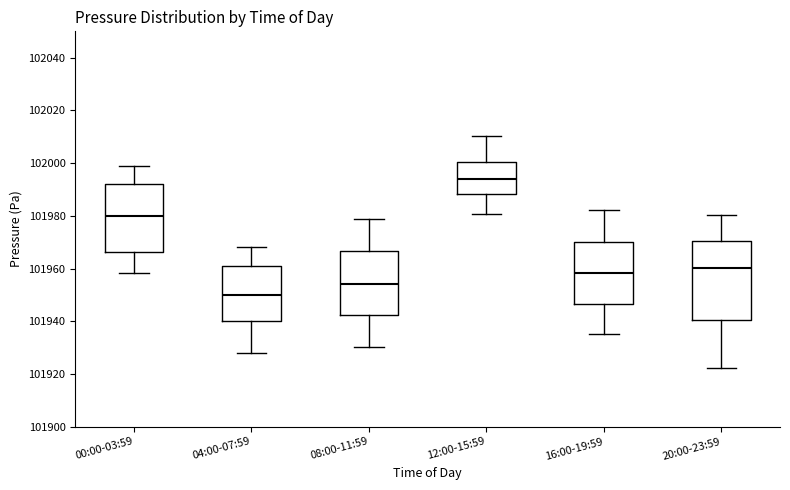

Which box has the highest median line?

12:00-15:59